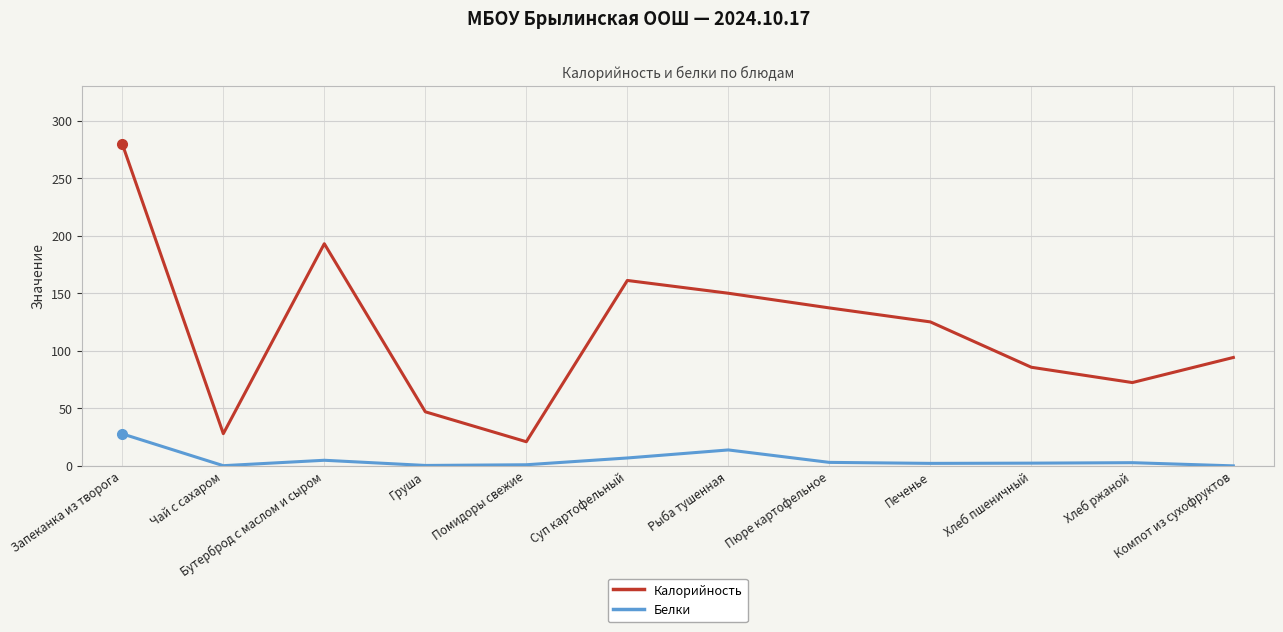

How many series are shown in this chart?

2